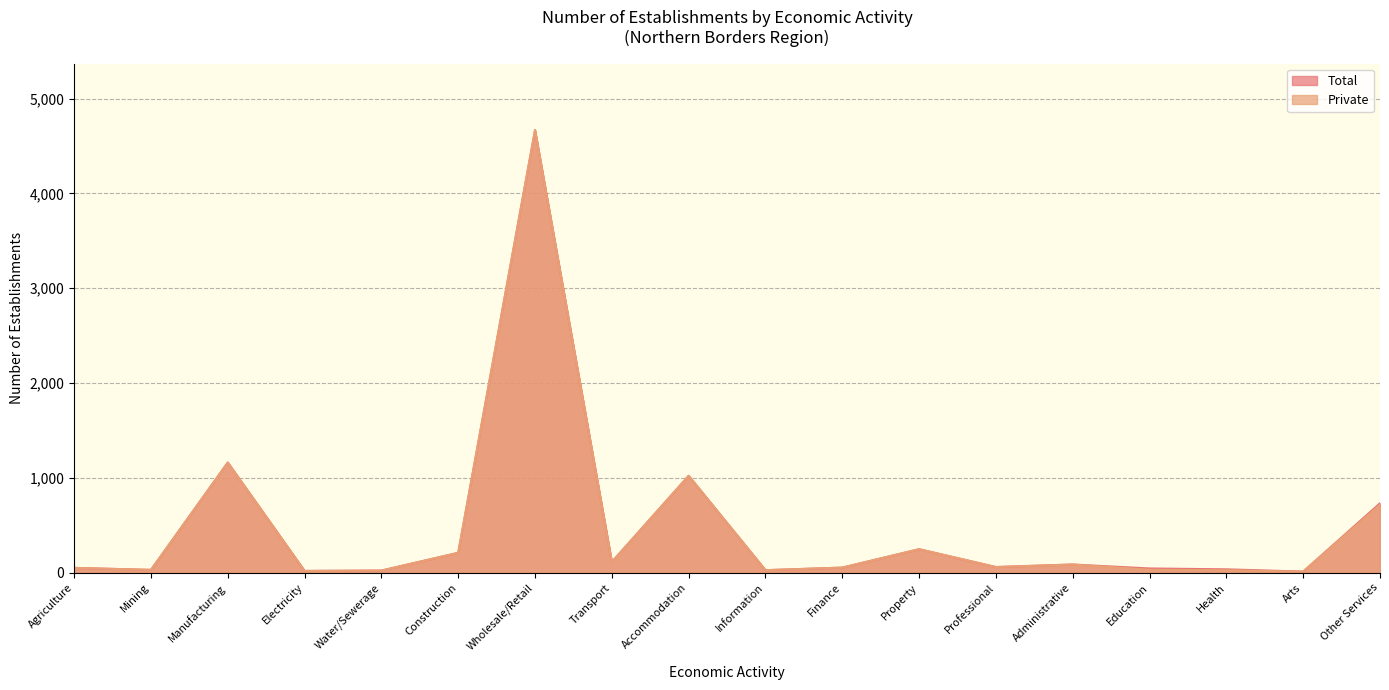

True or false: Private and Total intersect in this chart.

False